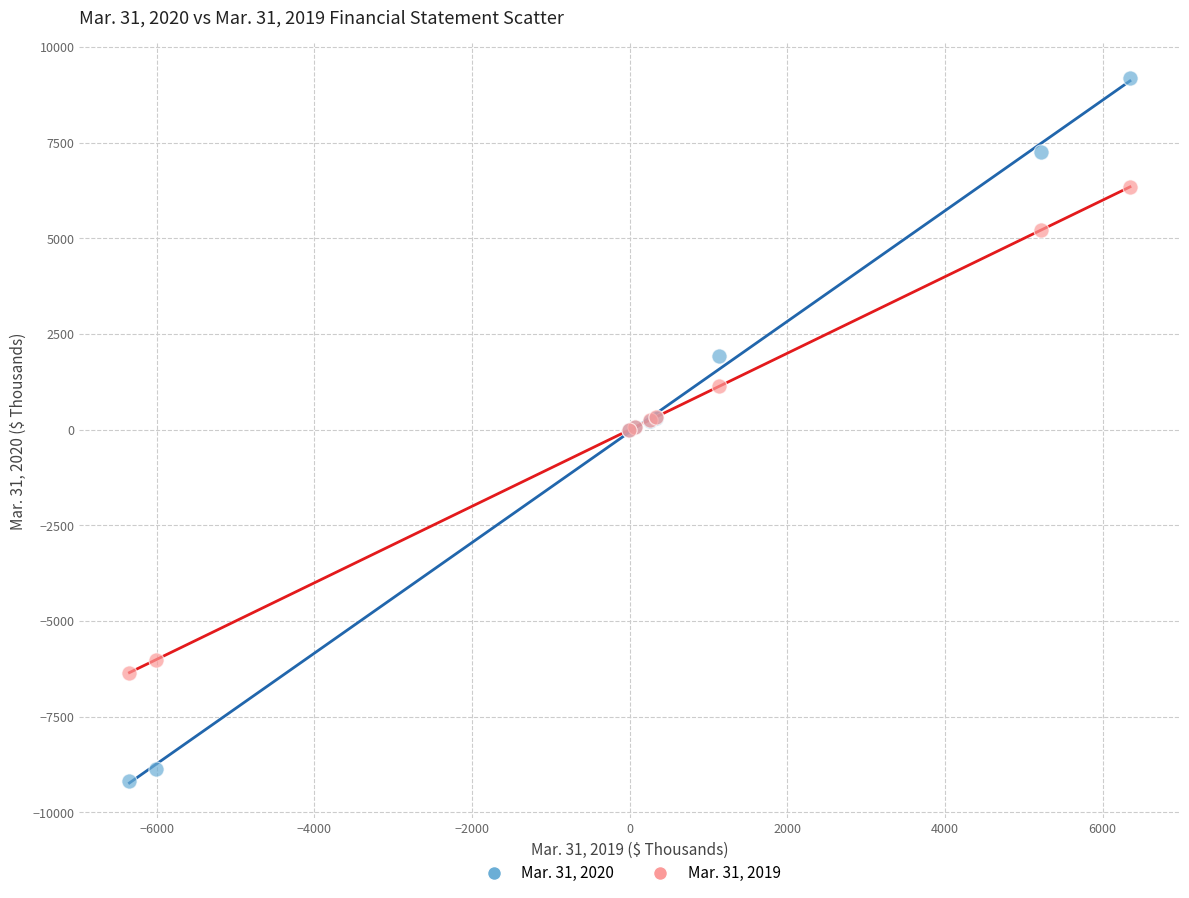

What are all the series names shown in the legend?

Mar. 31, 2020, Mar. 31, 2019